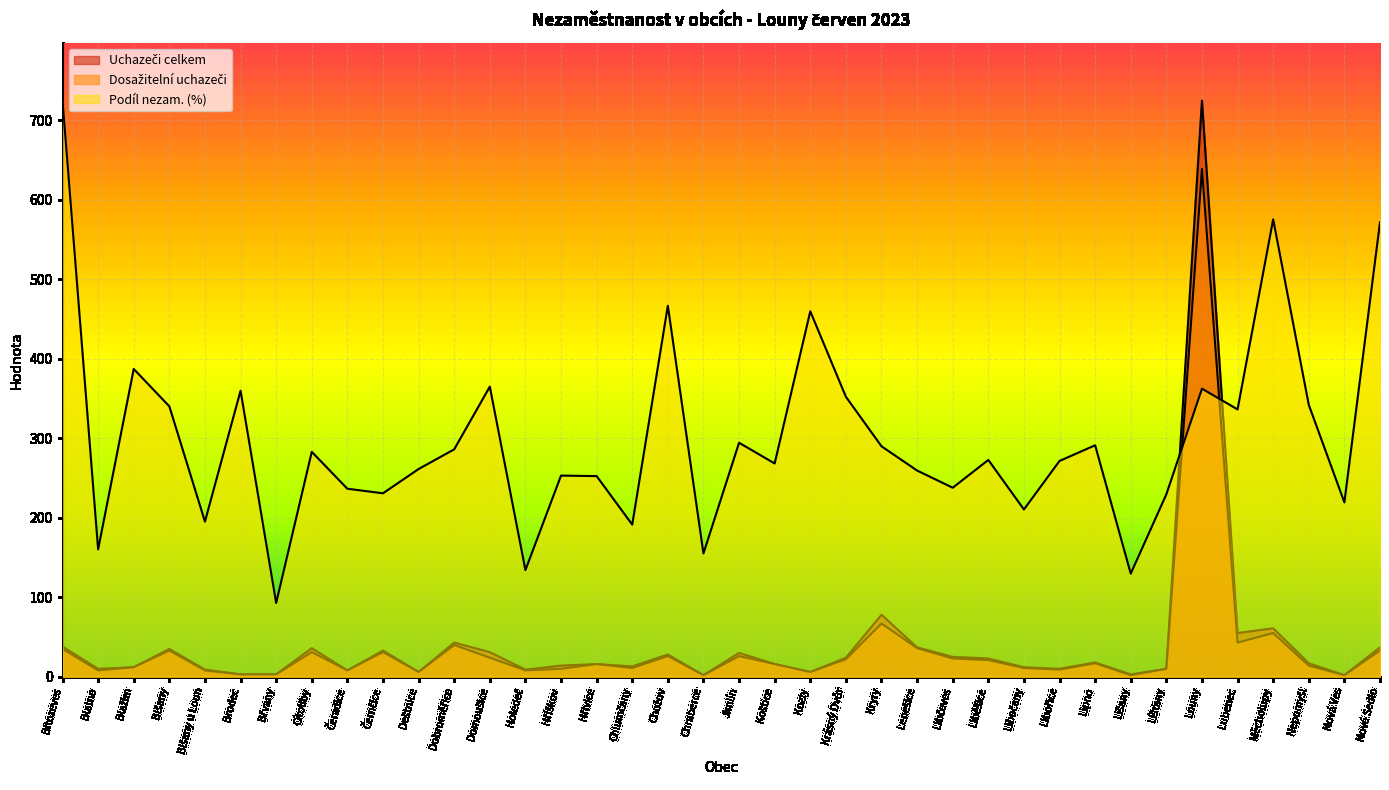

Which category has the highest value across all series?

Bitozeves